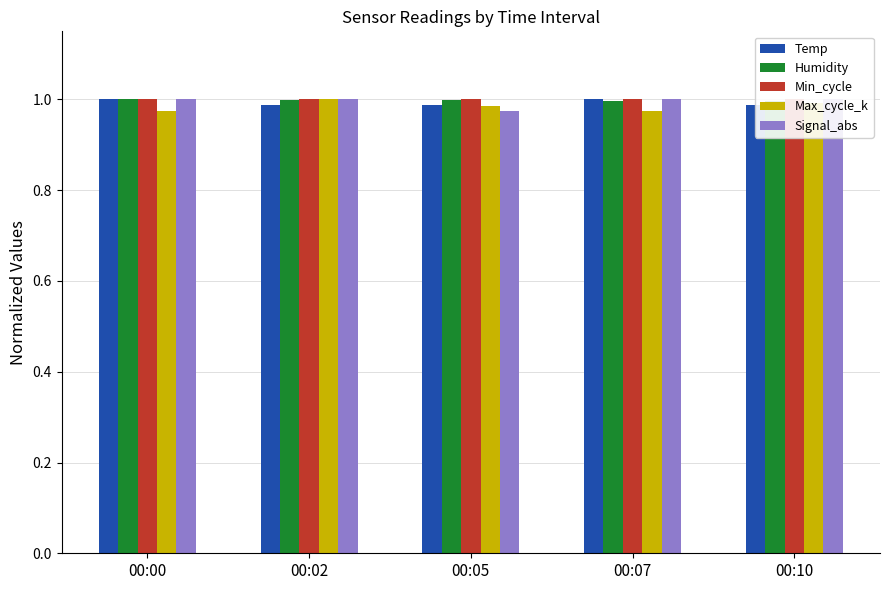

Which has a higher value, 00:00 or 00:05?

00:00